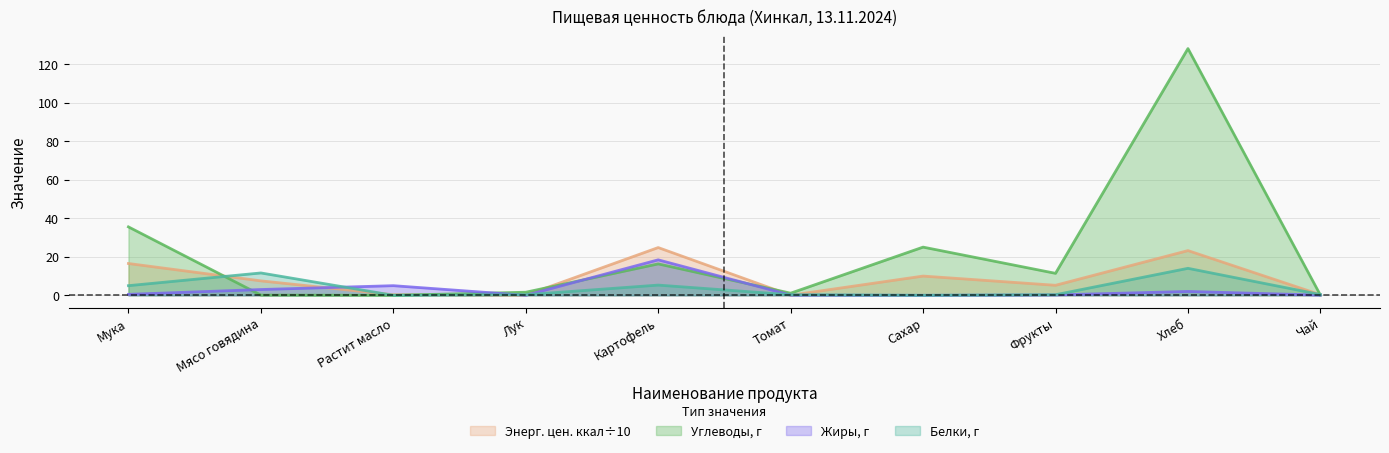

What is the maximum value shown in the chart?

128.0